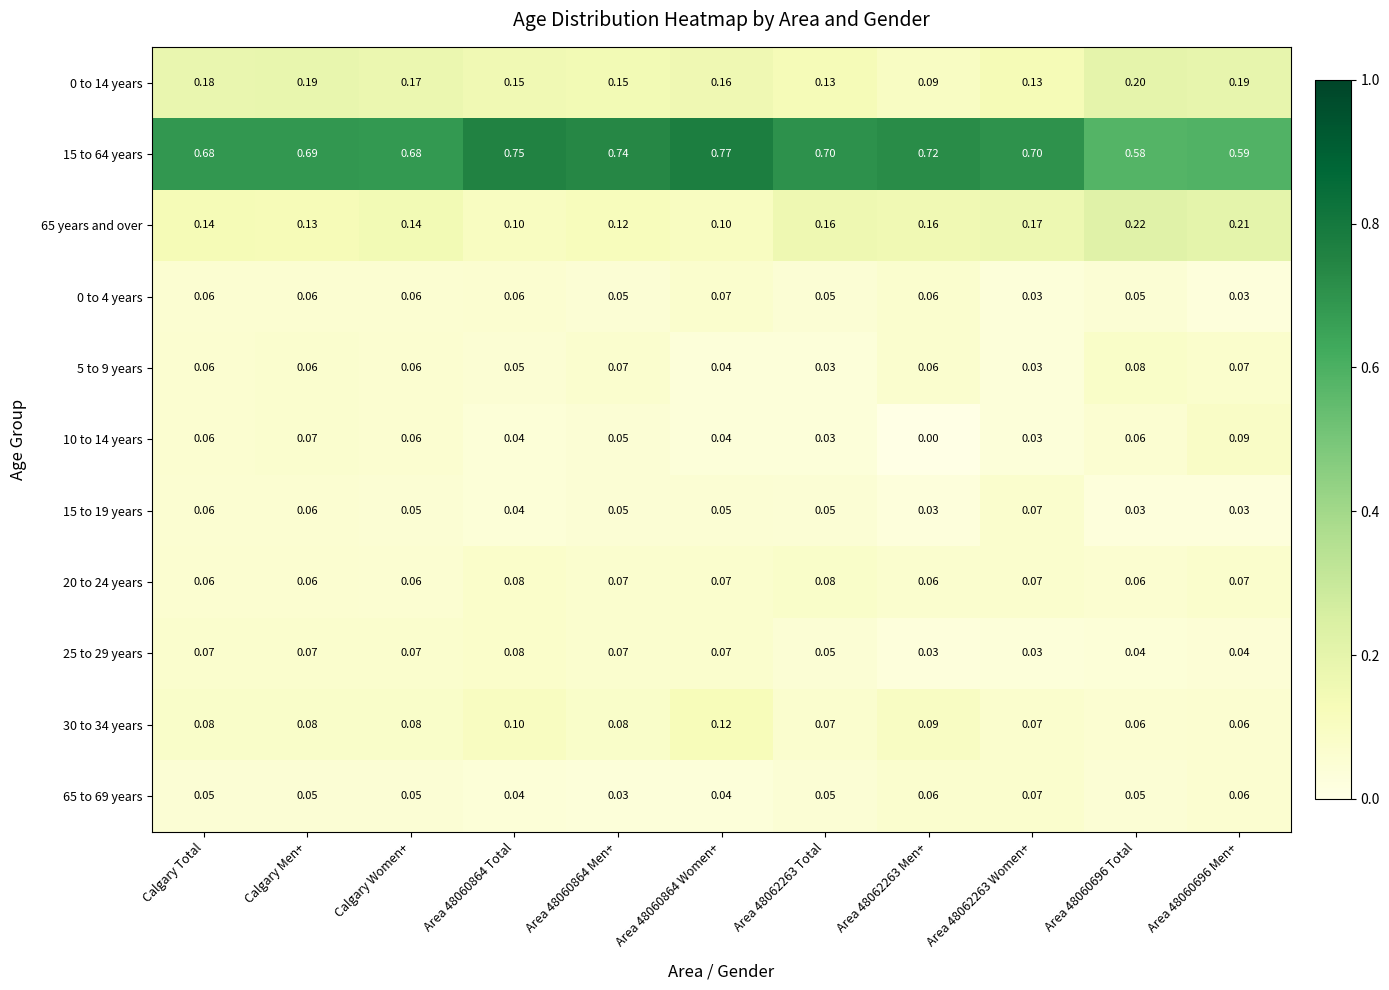

Which series has the largest total across all categories?

15 to 64 years